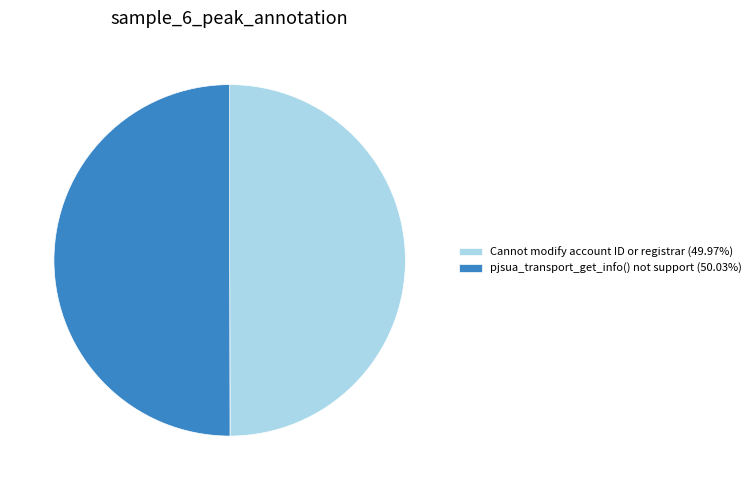

Do Cannot modify account ID or registrar (49.97%) and pjsua_transport_get_info() not support (50.03%) together represent more than half of the pie?

Yes